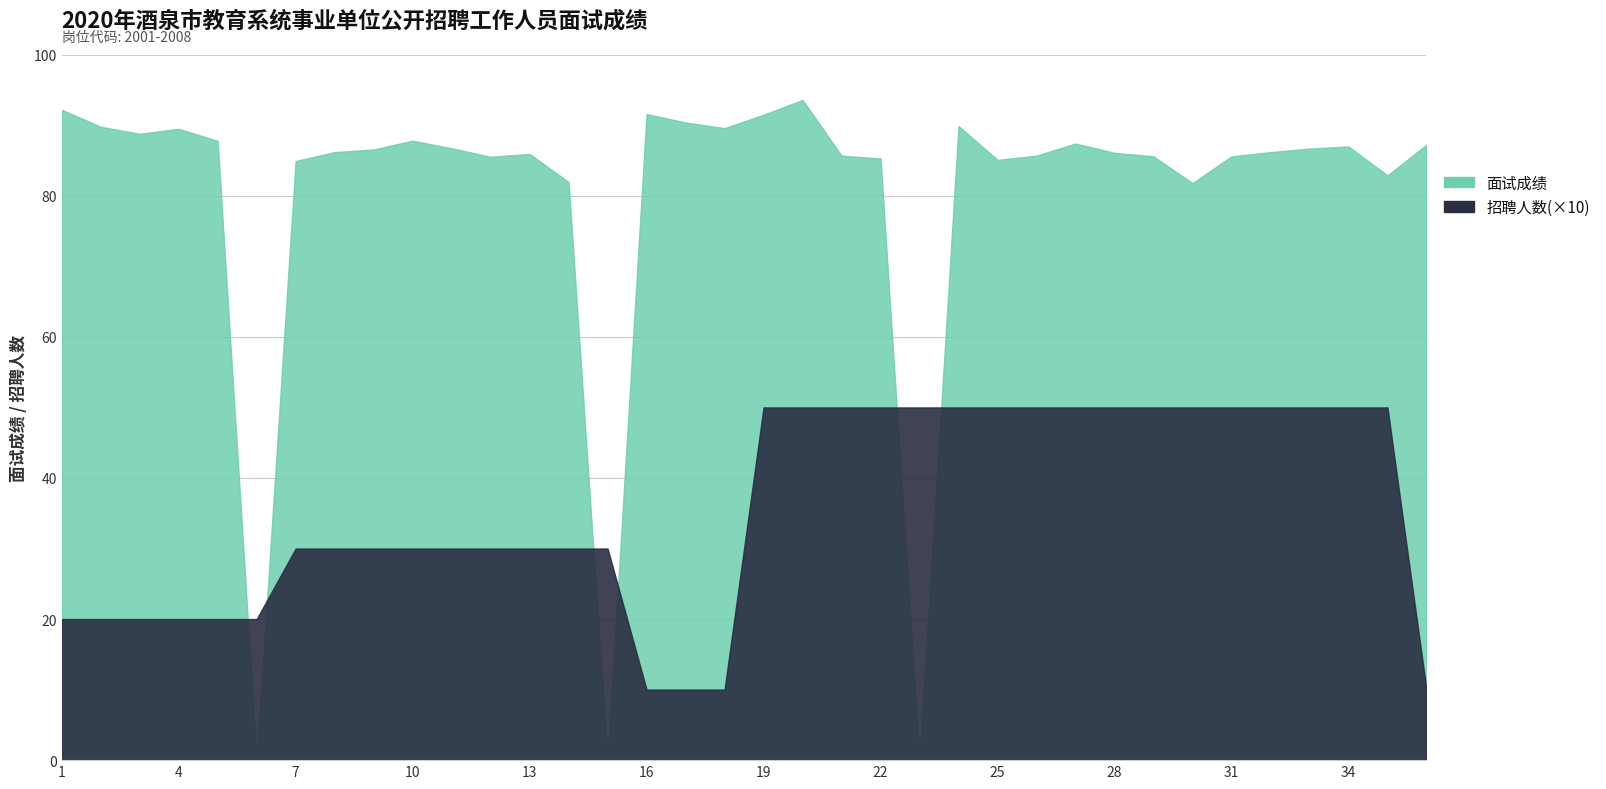

Which series has the largest total across all categories?

面试成绩